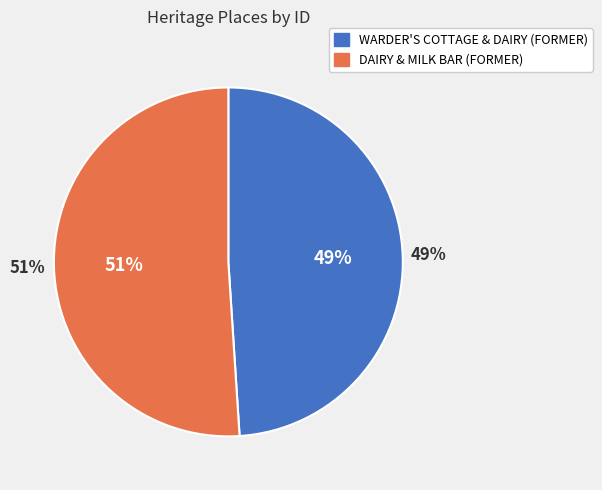

True or false: WARDER'S COTTAGE & DAIRY (FORMER) accounts for 49% of the total.

True